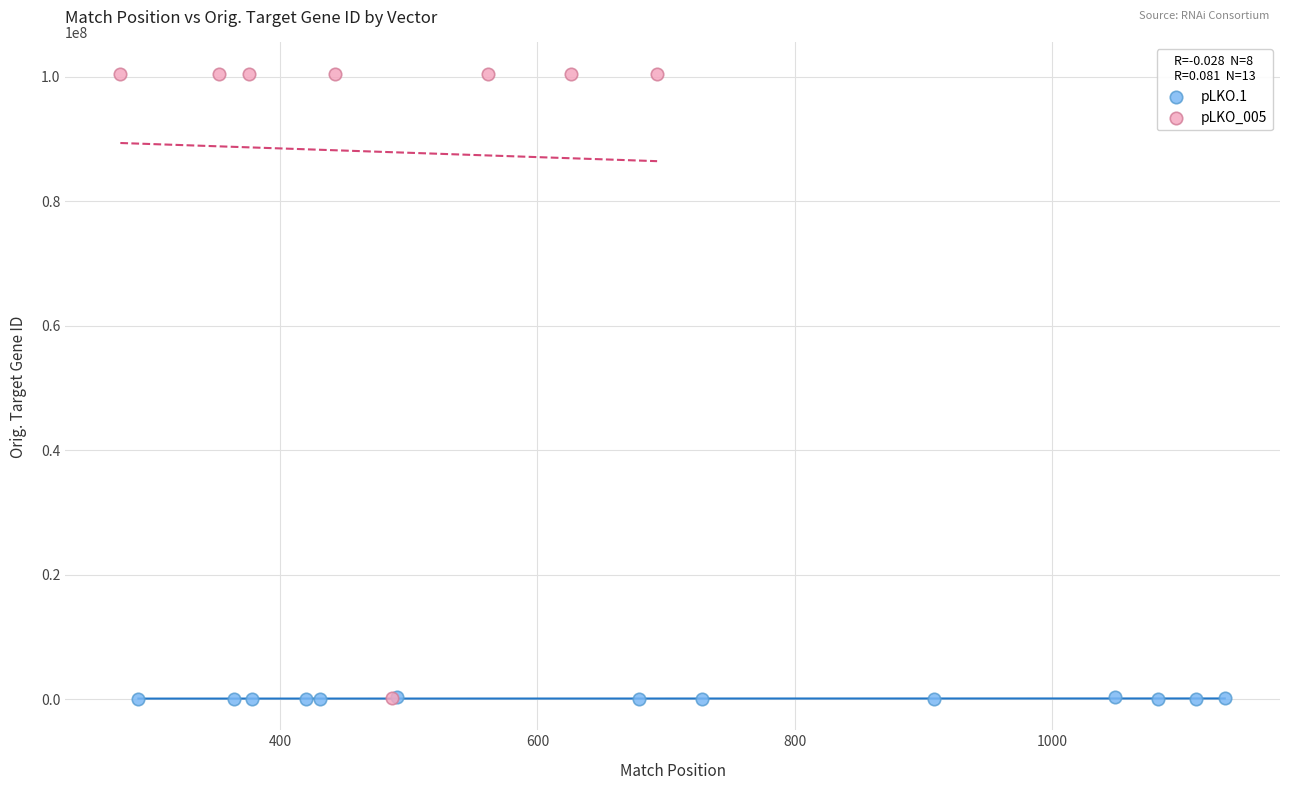

Which series has the largest Y range (max minus min)?

pLKO_005